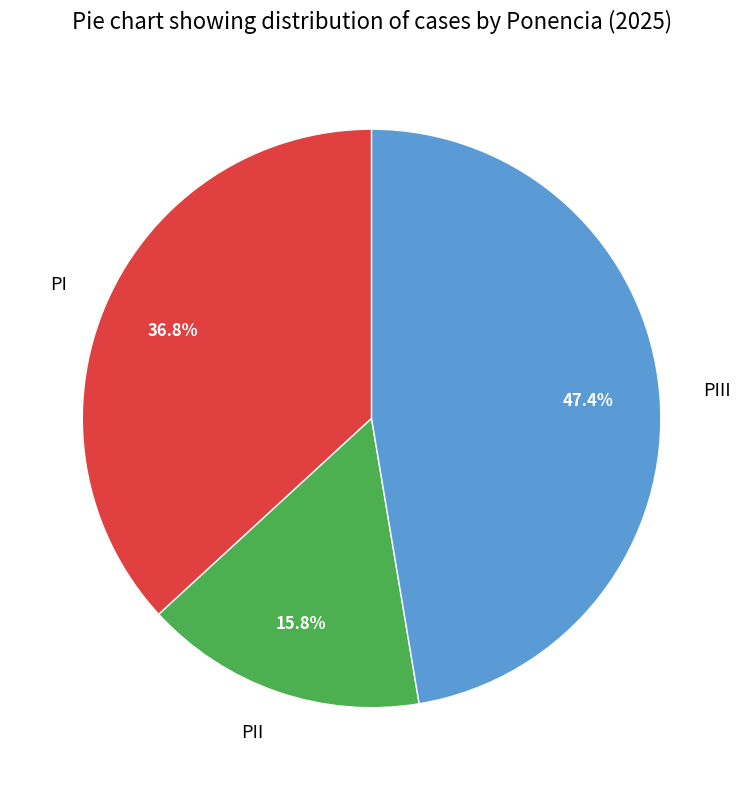

Does PI represent more than half of the total?

No